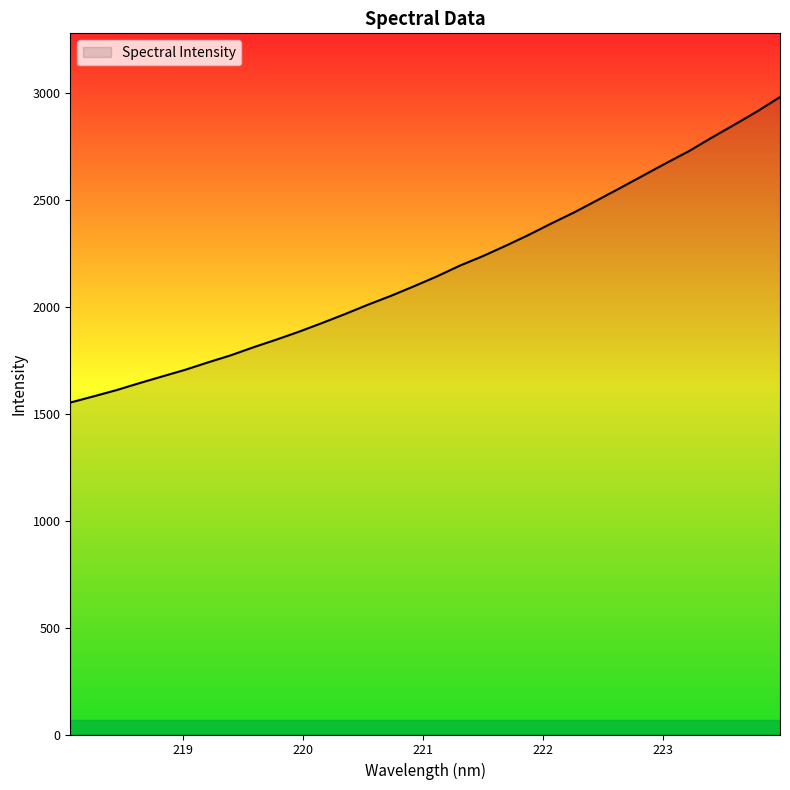

What is the average value?

2171.3